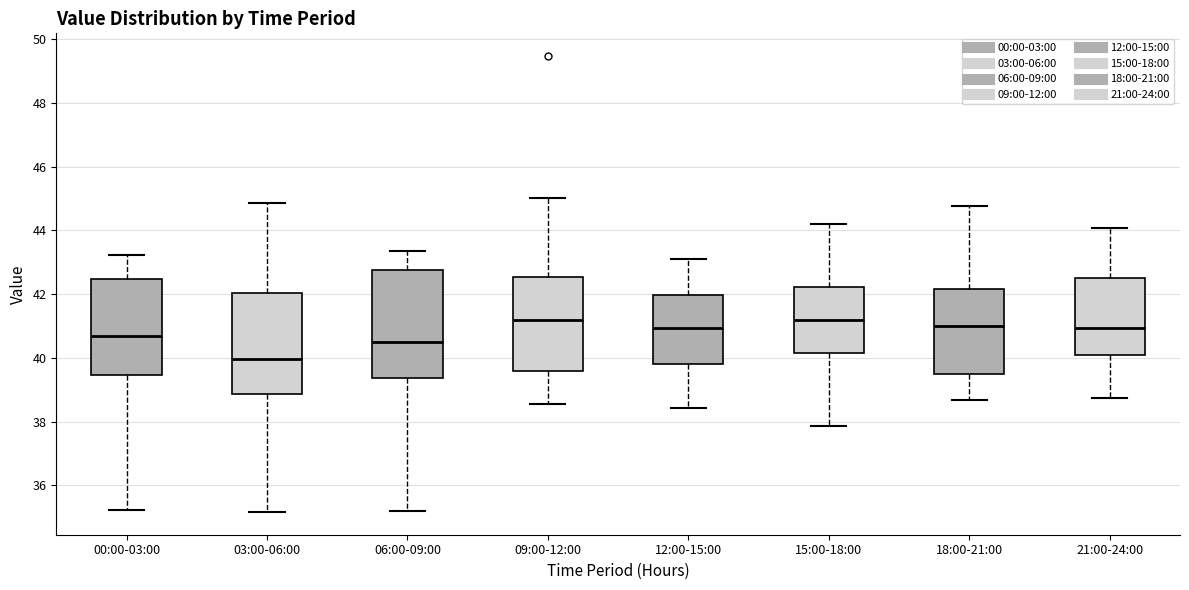

Where does the lower whisker of the box for 15:00-18:00 end on the y-axis? The values are not printed on the chart, so give them approximately, as read against the axis.

37.8